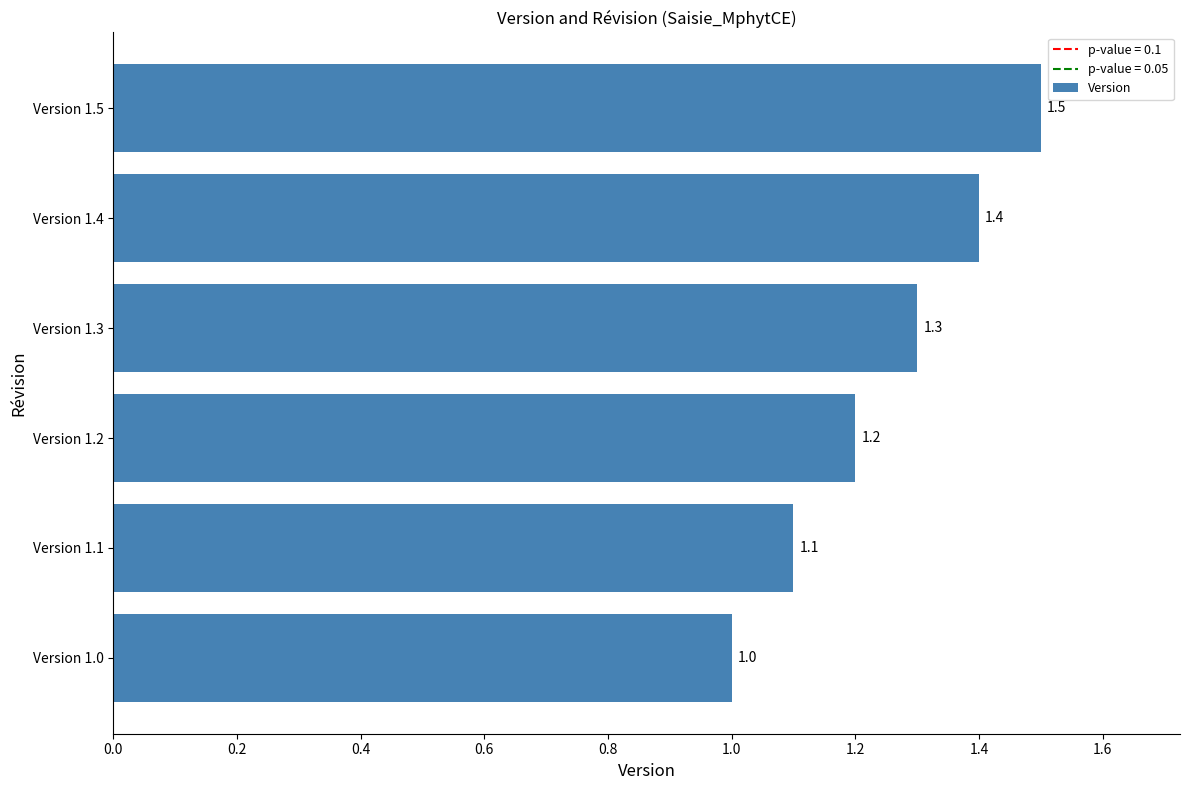

List the labels in order of value, largest first.

Version 1.5, Version 1.4, Version 1.3, Version 1.2, Version 1.1, Version 1.0